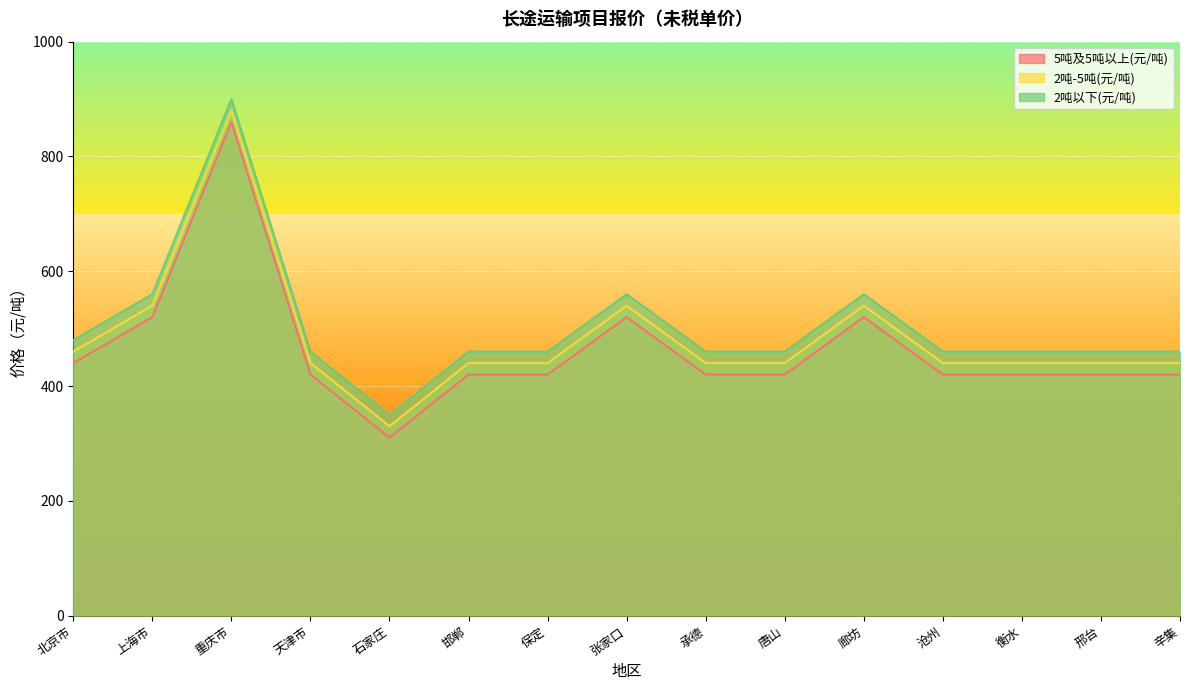

At which category does the chart reach its minimum across all series?

石家庄